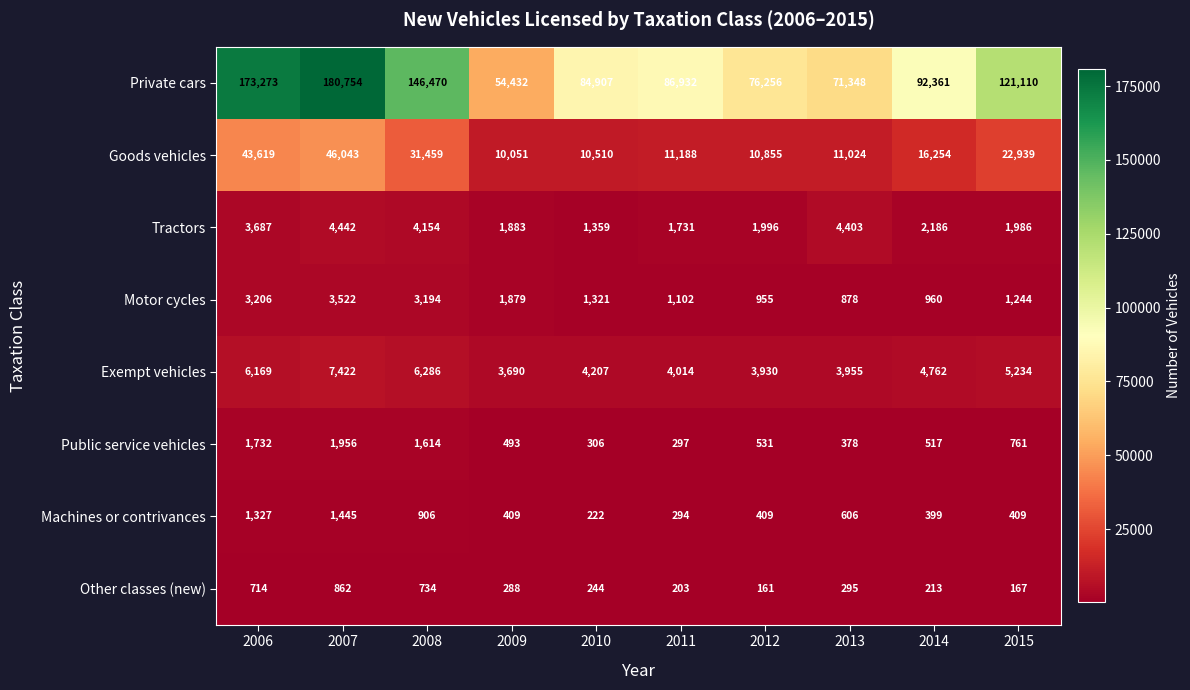

At which category is the sum across all series the highest?

2007